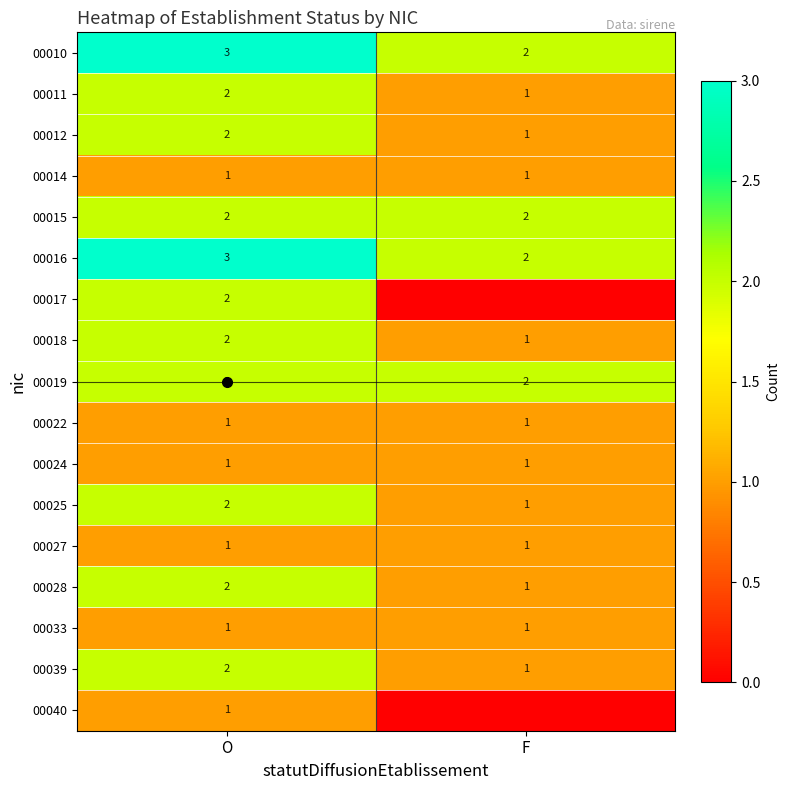

What is the average value of the 00022 series?

1